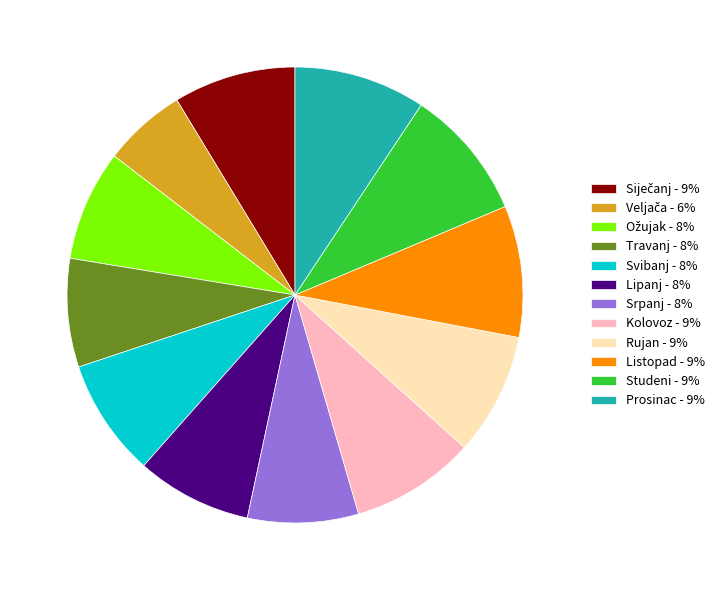

Does Rujan - 9% represent more than half of the total?

No